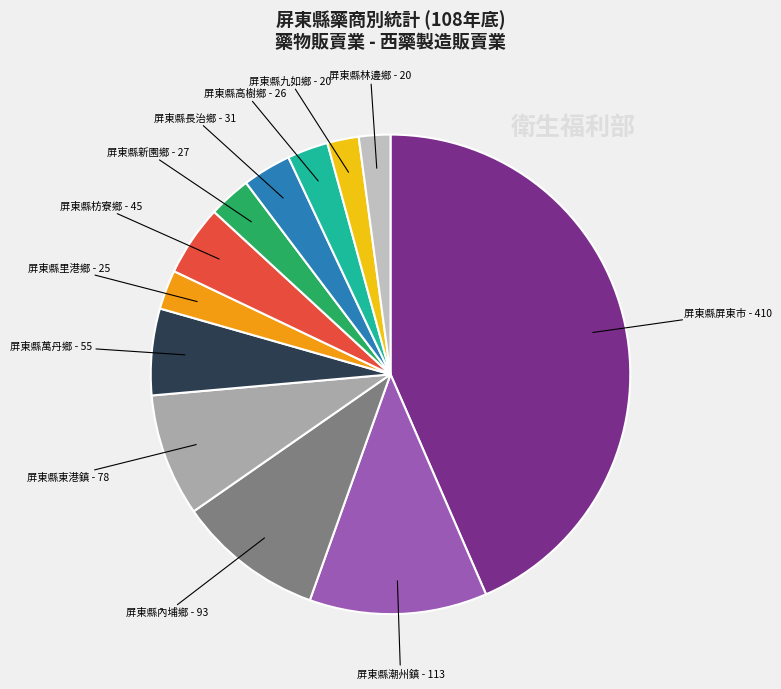

Is there a majority slice in this chart?

No